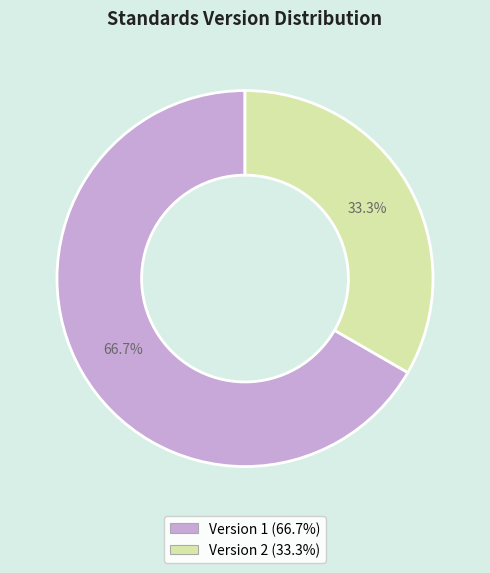

How many segments does this pie chart have?

2